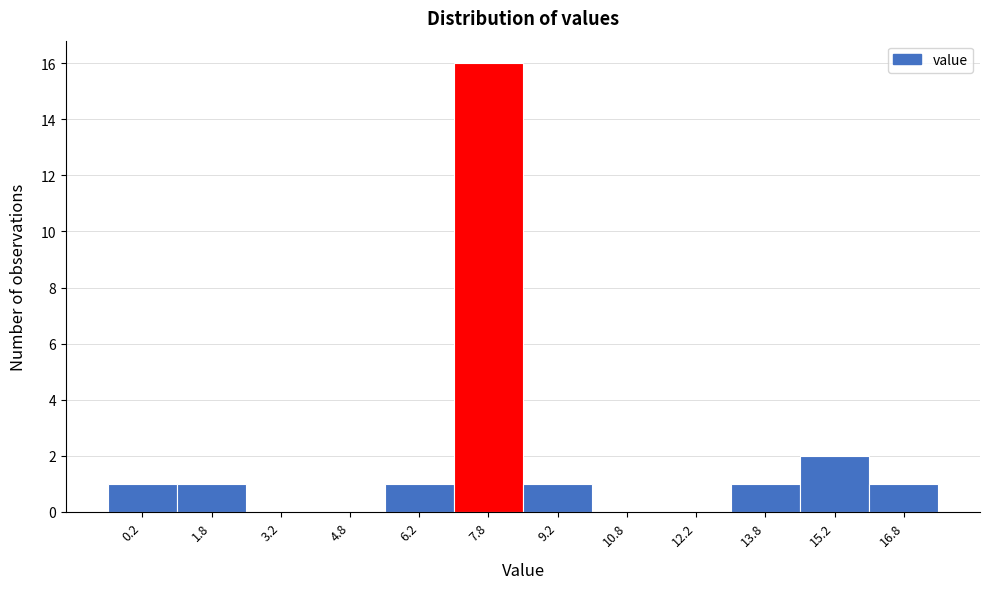

What is the height of the bar covering 8.5 to 10.0 on the x-axis? Neither the bar edges nor the heights are printed on the chart, so give them approximately, as read against the axes.

1